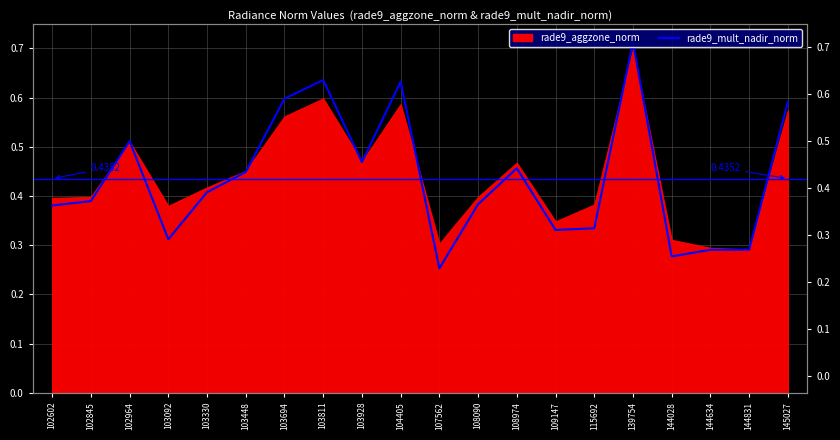

The chart shows a value of 0.6 at 103928. True or false?

False